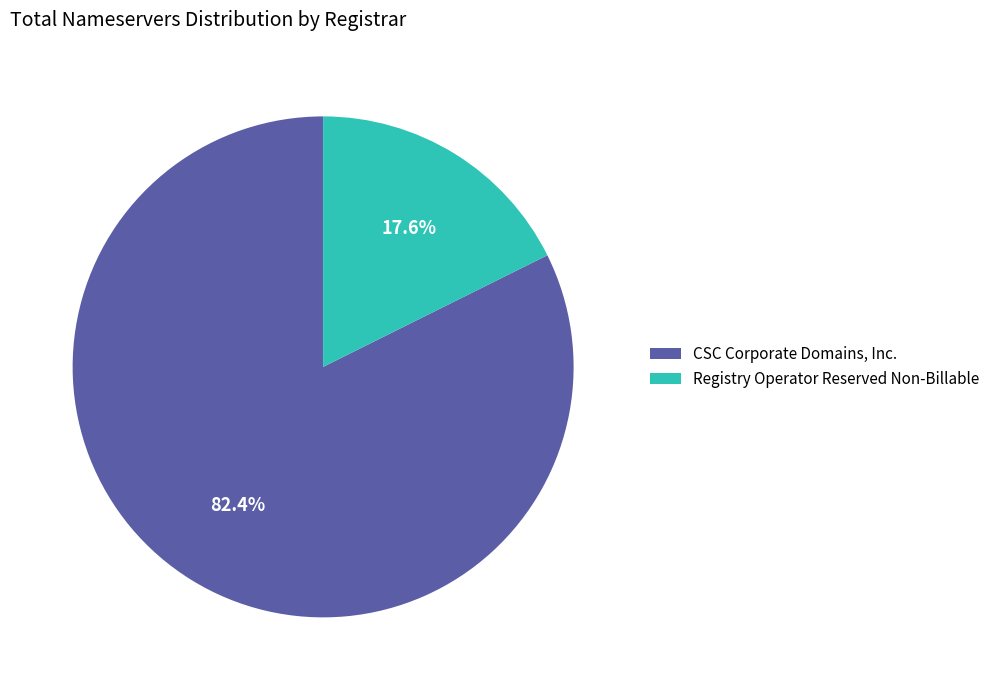

To the nearest percent, what is the difference between the largest and smallest slice percentages?

65%